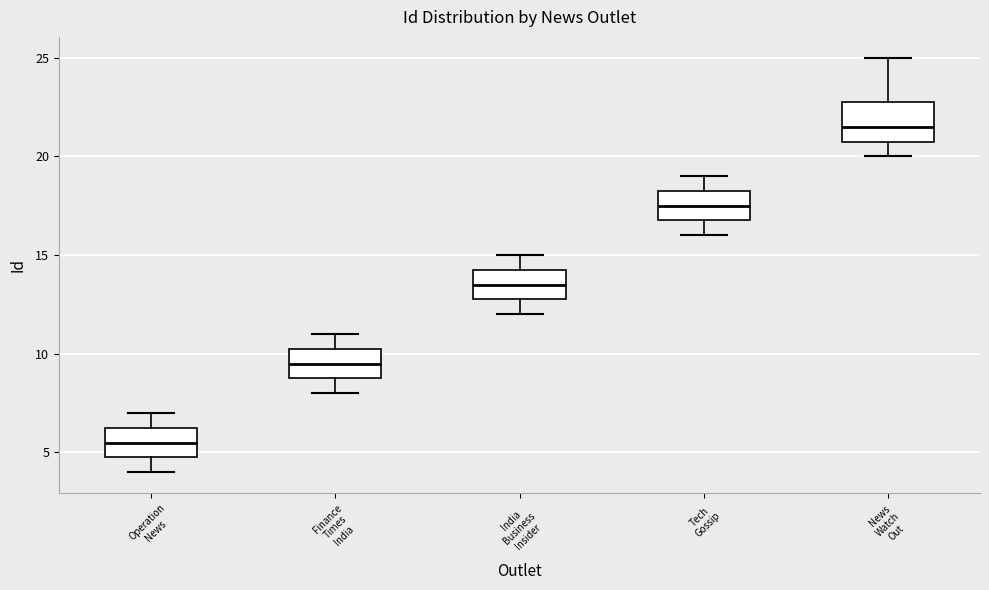

Where is the lower edge of the box for India Business Insider on the y-axis? The values are not printed on the chart, so give them approximately, as read against the axis.

13.0